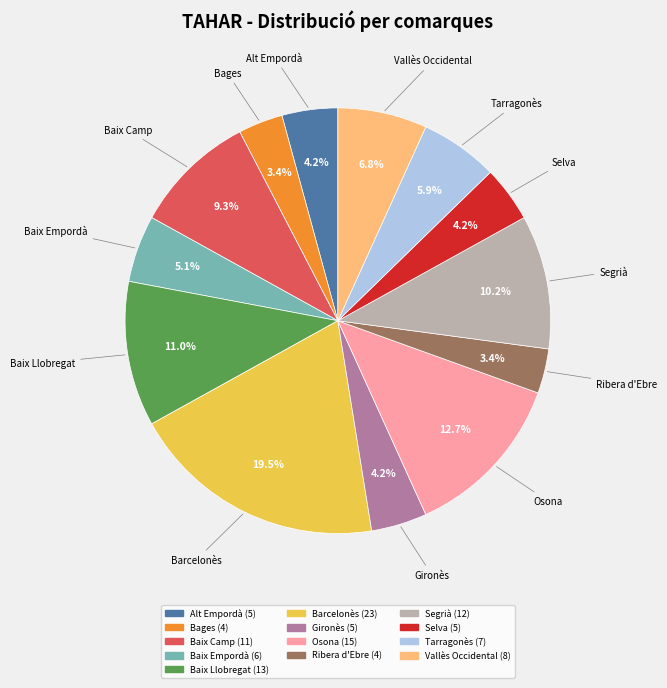

Count the number of slices in the pie.

13